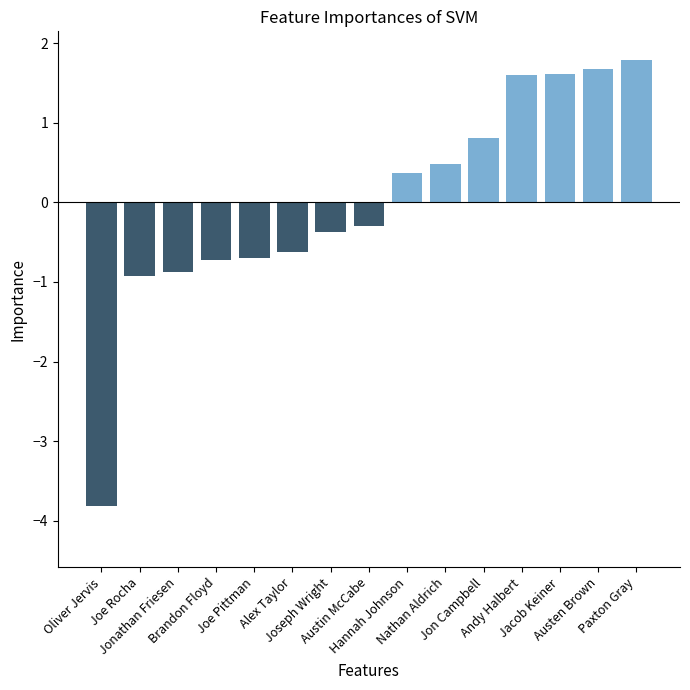

At which label does the data first exceed 0?

Hannah Johnson